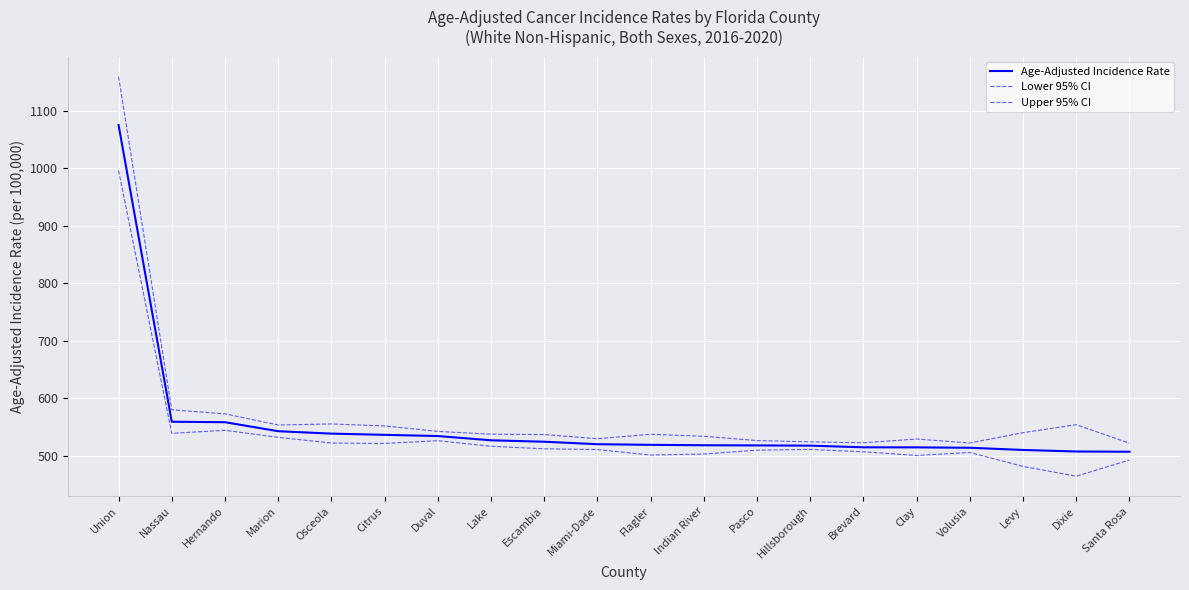

Is this an area chart (filled region under the line)?

No